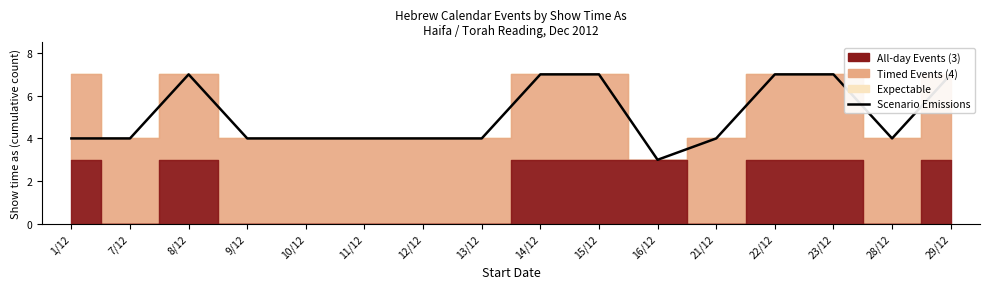

True or false: the data shows 4 at 9/12.

True